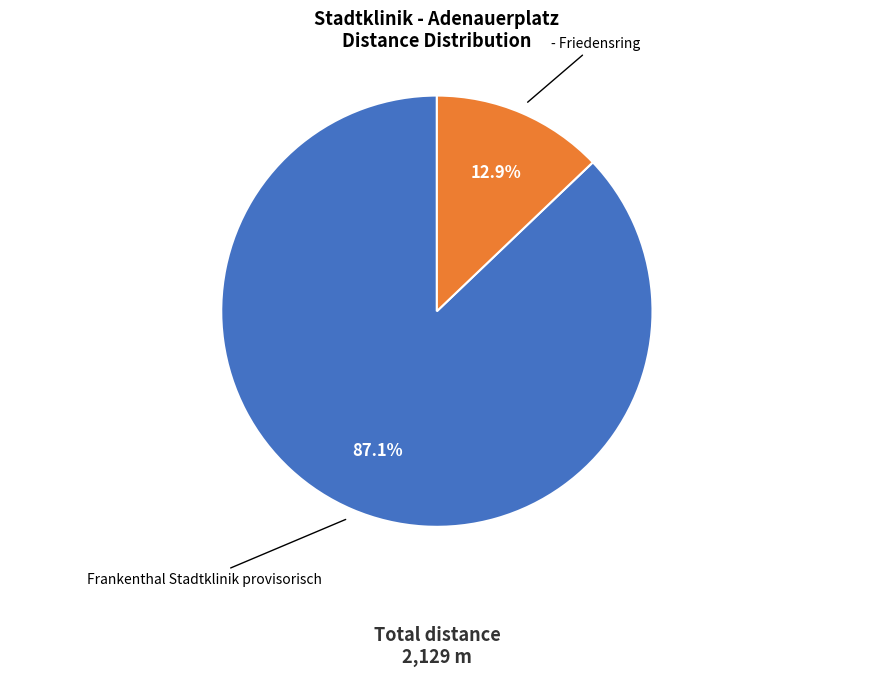

Is there a majority slice in this chart?

Yes